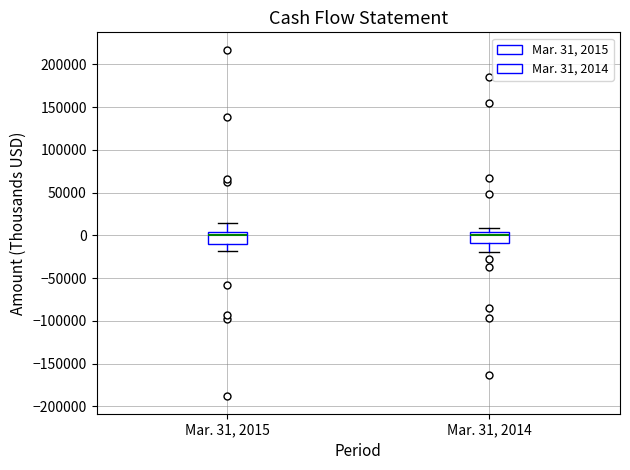

Reading left to right, read every box against the y-axis: the position of its median line, the range the box covers, and the ends of its whiskers. The values are not printed on the chart, so give them approximately, as read against the axis.

Mar. 31, 2015: median 0, box -10000 to 5000, whiskers -20000 to 15000
Mar. 31, 2014: median 0, box -10000 to 5000, whiskers -20000 to 10000